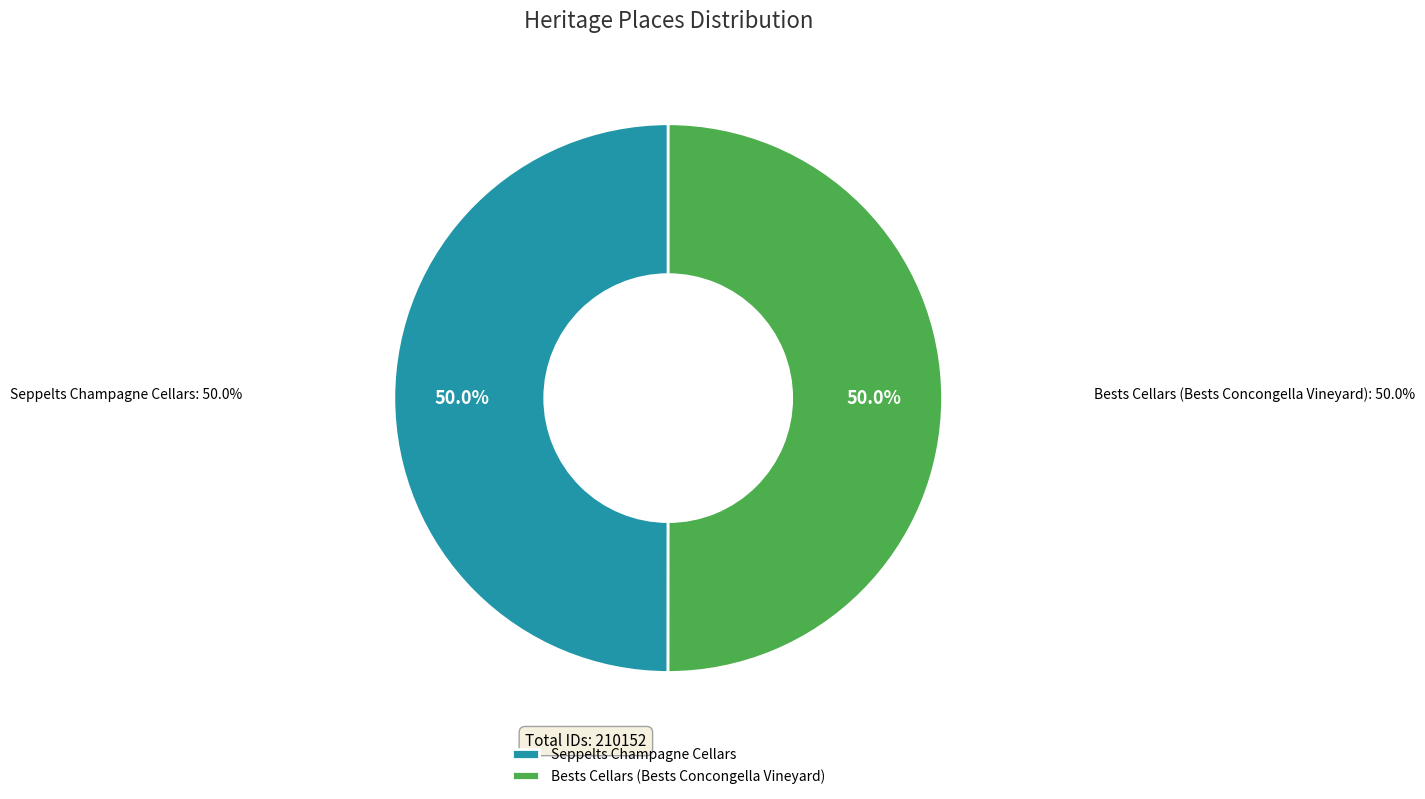

Which slice represents more than half of the pie?

Bests Cellars (Bests Concongella Vineyard)